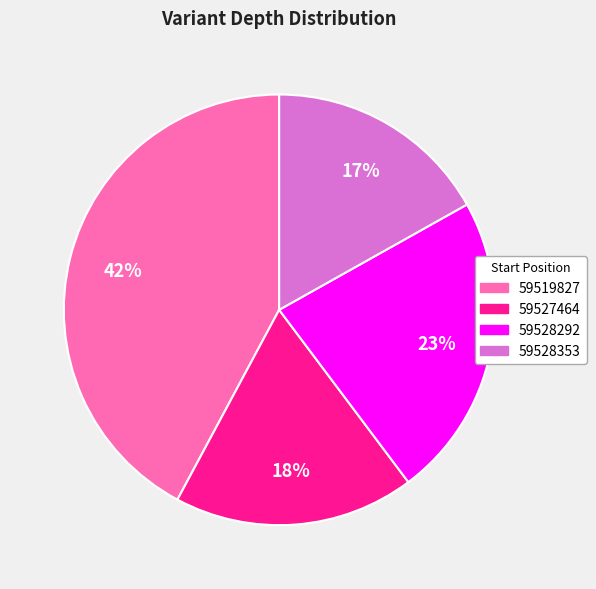

Which has a higher value, 59527464 or 59528292?

59528292